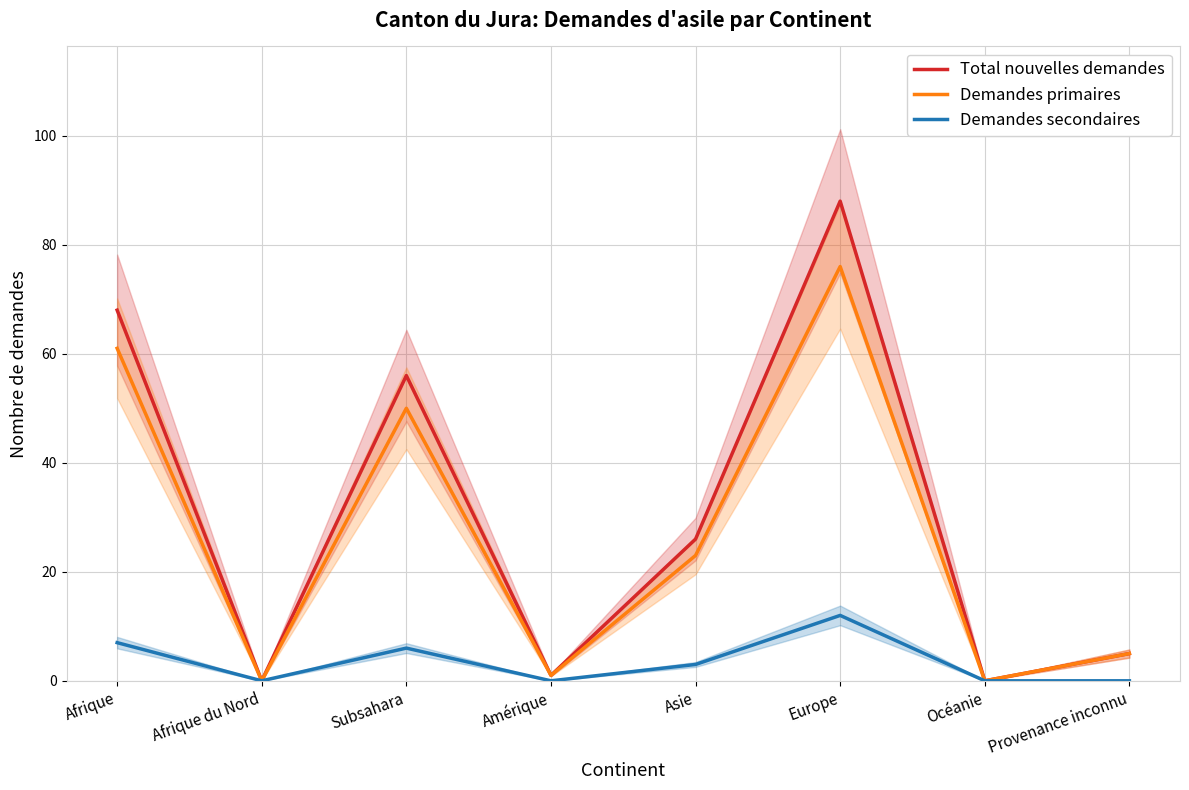

Reading right to left, extract all data points from this chart.

Total nouvelles demandes: Provenance inconnu=5	Océanie=0	Europe=88	Asie=26	Amérique=1	Subsahara=56	Afrique du Nord=0	Afrique=68
Demandes primaires: Provenance inconnu=5	Océanie=0	Europe=76	Asie=23	Amérique=1	Subsahara=50	Afrique du Nord=0	Afrique=61
Demandes secondaires: Provenance inconnu=0	Océanie=0	Europe=12	Asie=3	Amérique=0	Subsahara=6	Afrique du Nord=0	Afrique=7